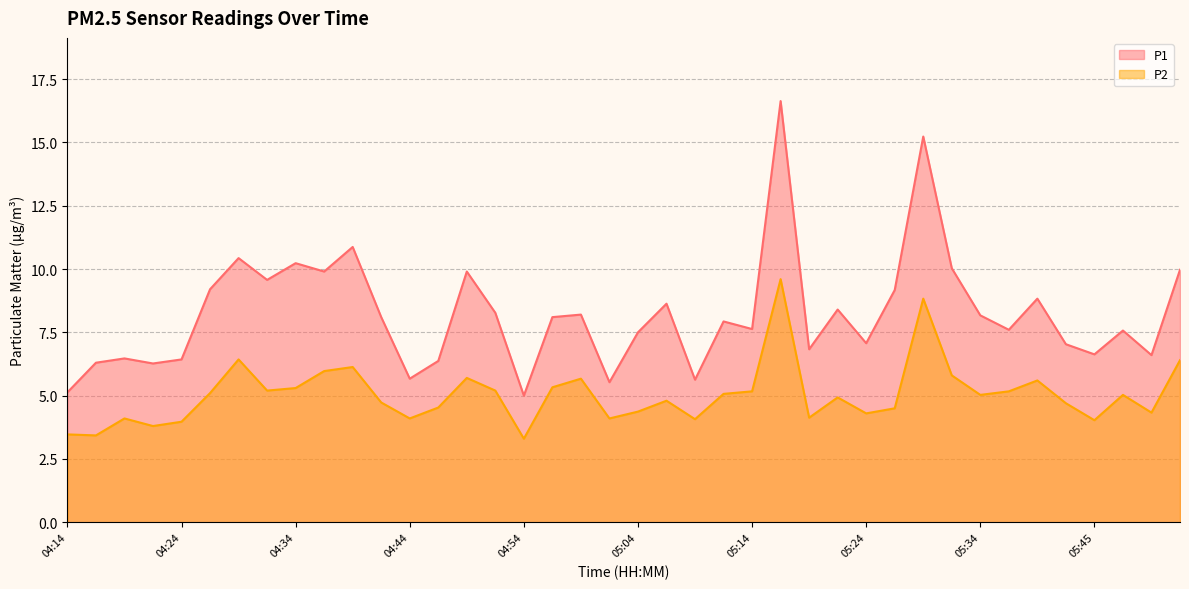

Which has a higher value, 05:31 or 05:39?

05:31